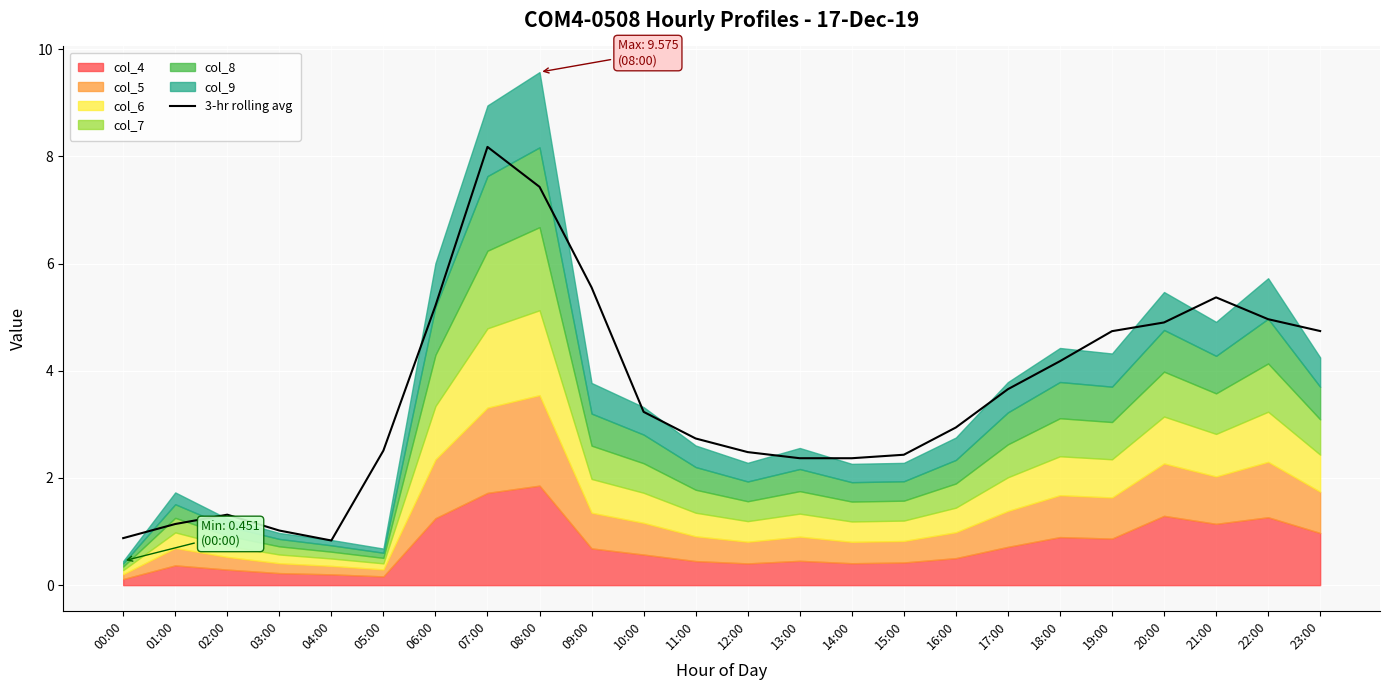

The chart shows a value of 0.9 at 00:00. True or false?

True